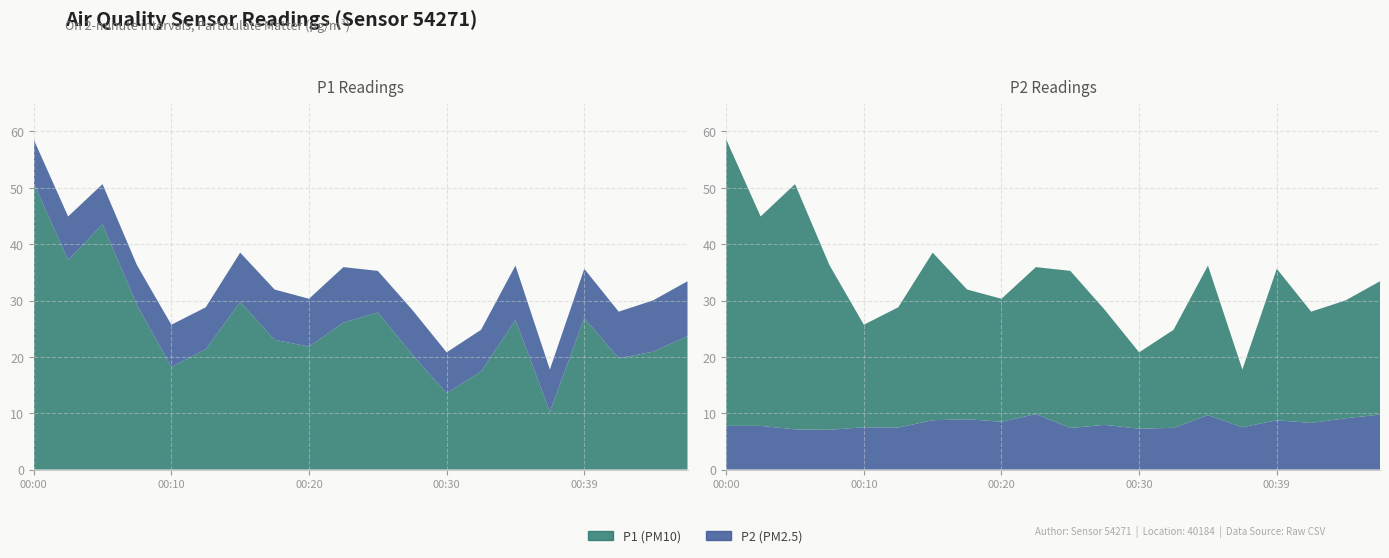

How many values in the P1 series are below 23?

9